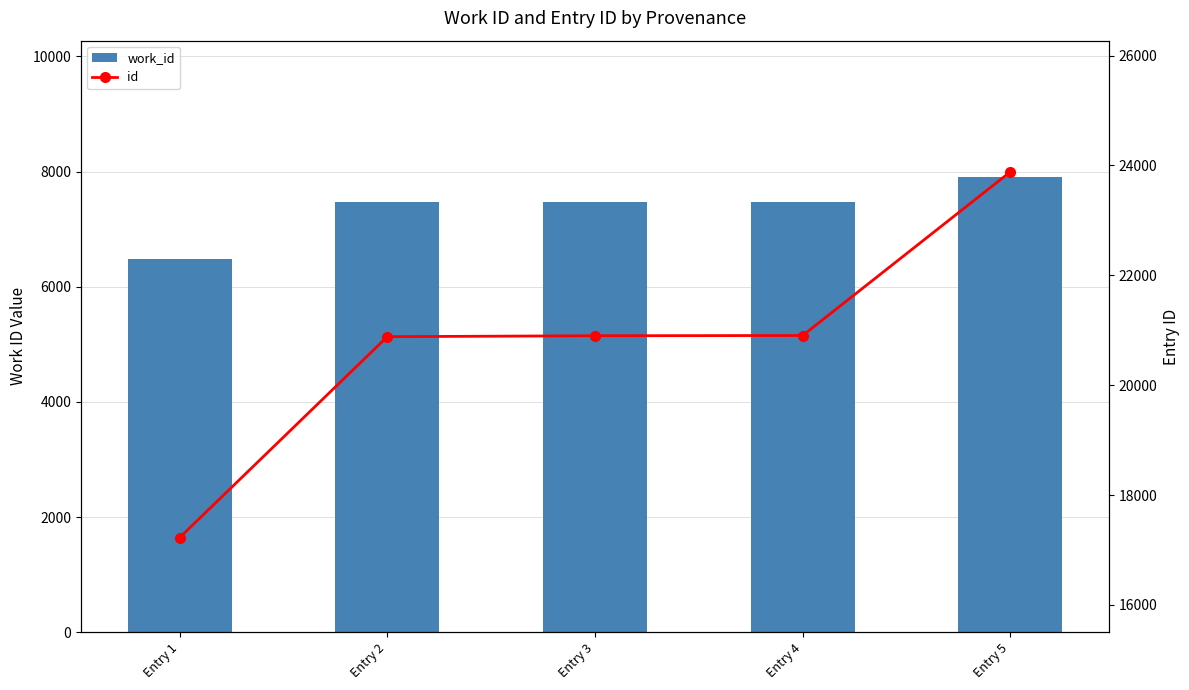

What is the total value across all series at Entry 1?

23703